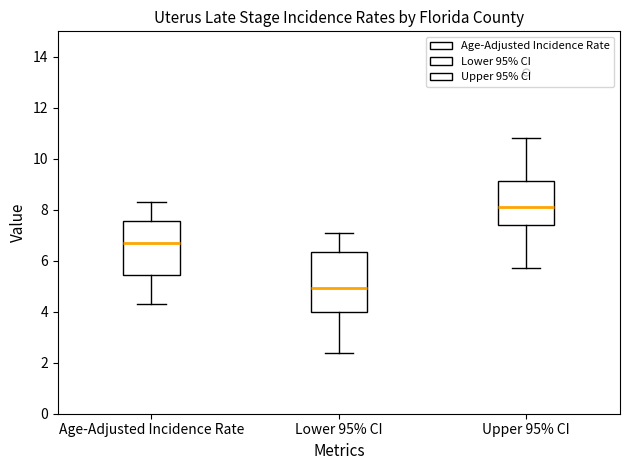

Which box has the highest median line?

Upper 95% CI